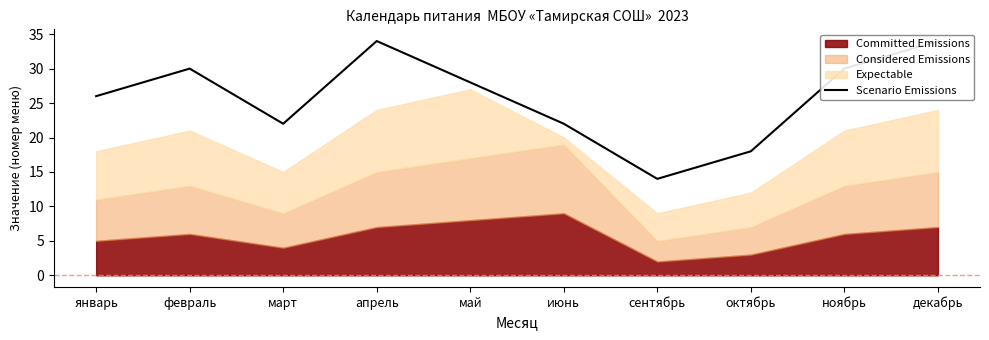

What is the difference between the maximum and minimum values?

20